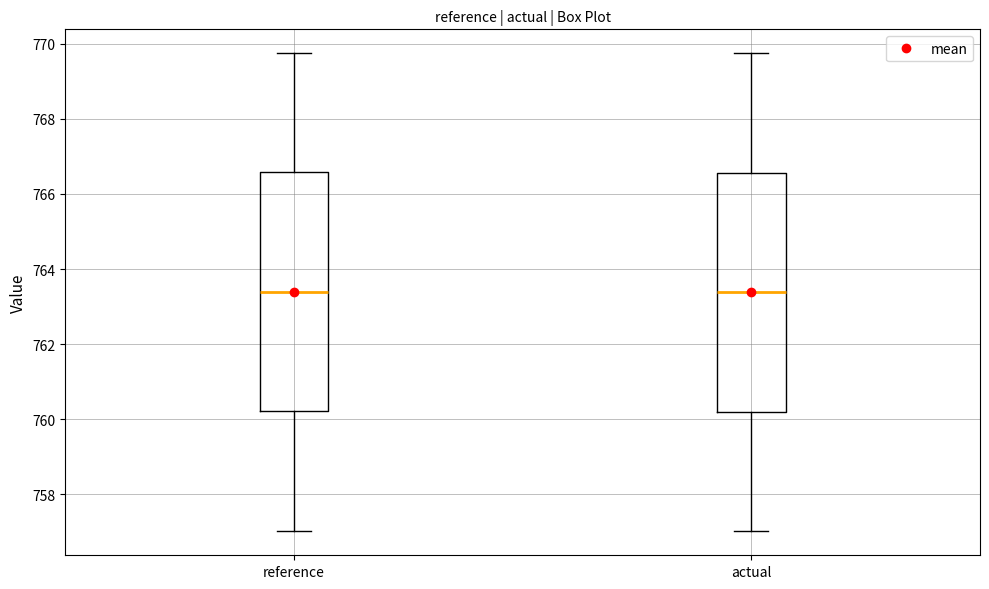

Where does the median line of the box for reference sit on the y-axis? The values are not printed on the chart, so give them approximately, as read against the axis.

763.4